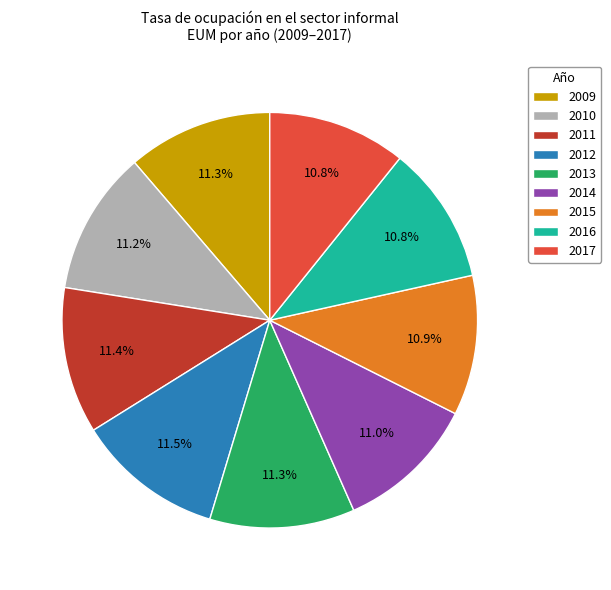

Which has a higher value, 2017 or 2012?

2012